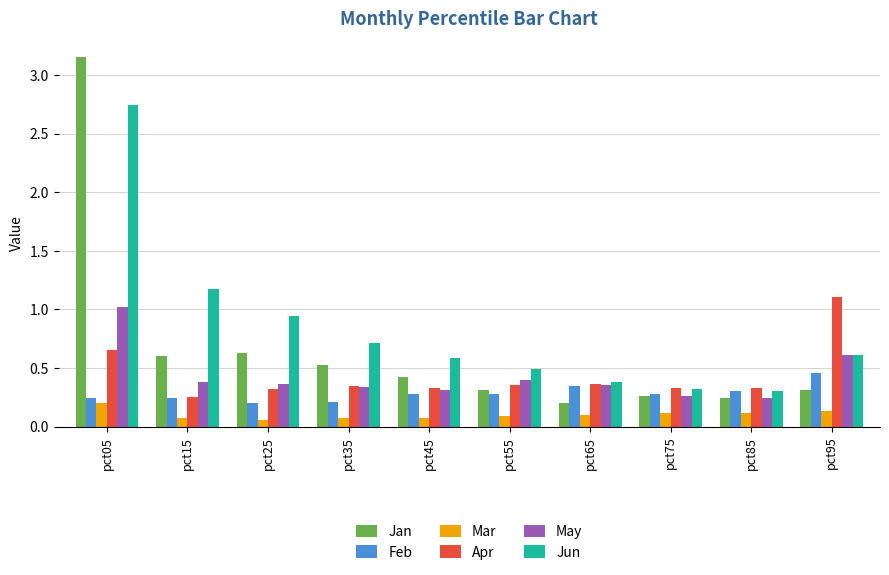

At how many categories does at least one series exceed 0?

10